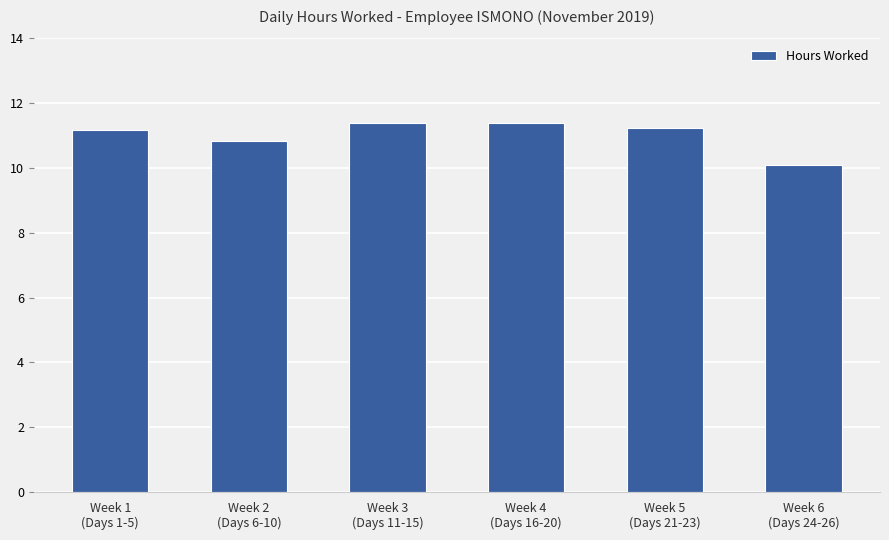

Is it true that the value at Week 6
(Days 24-26) is 15.0?

False